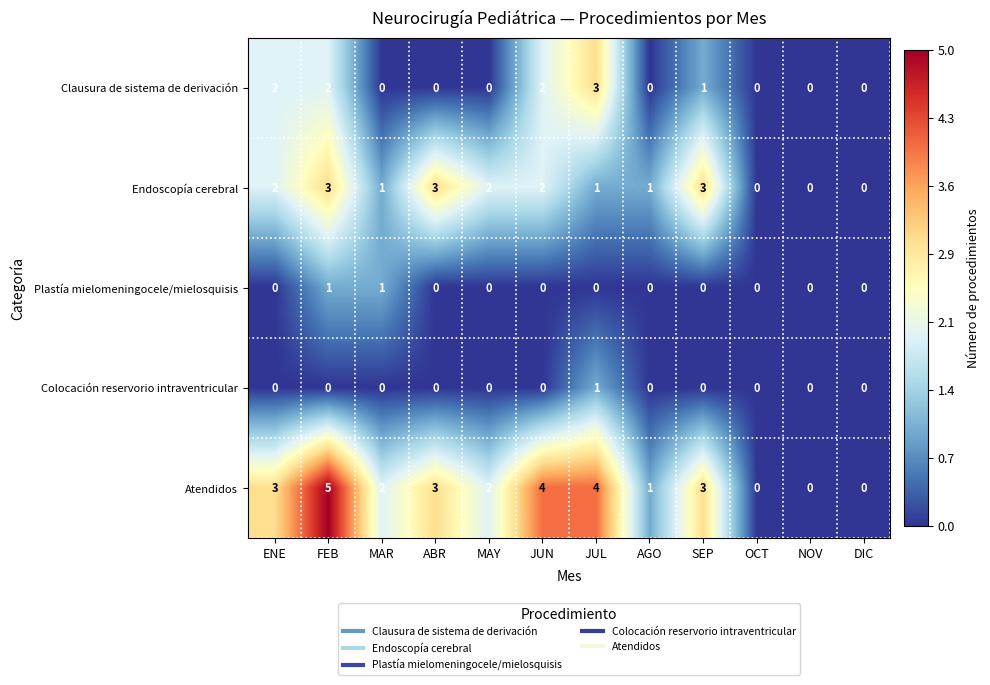

True or false: Atendidos has a value of 1 at SEP.

False